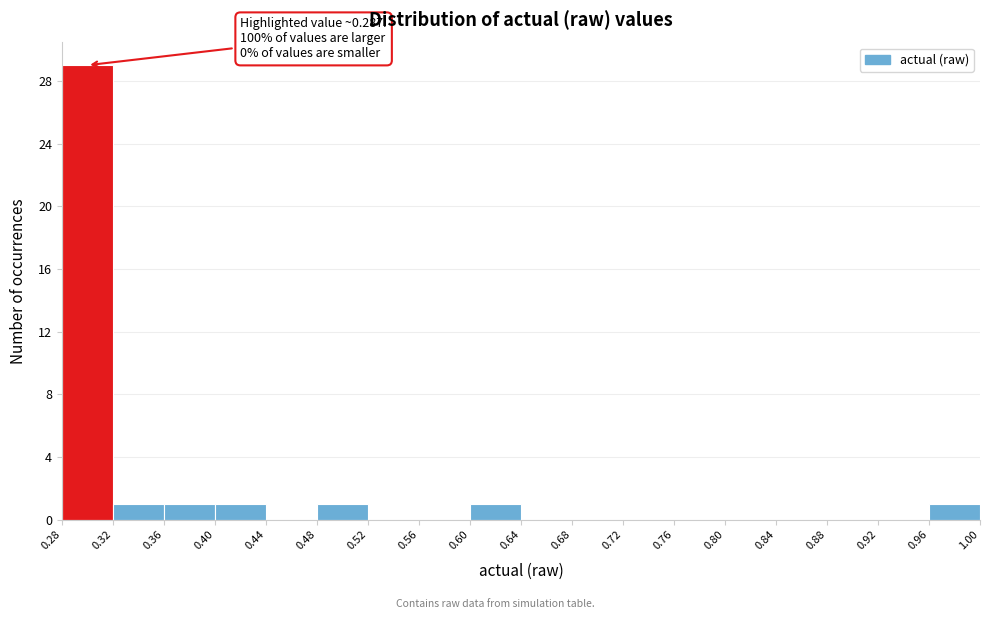

Over which range of the x-axis is the bar tallest?

0.28 to 0.32